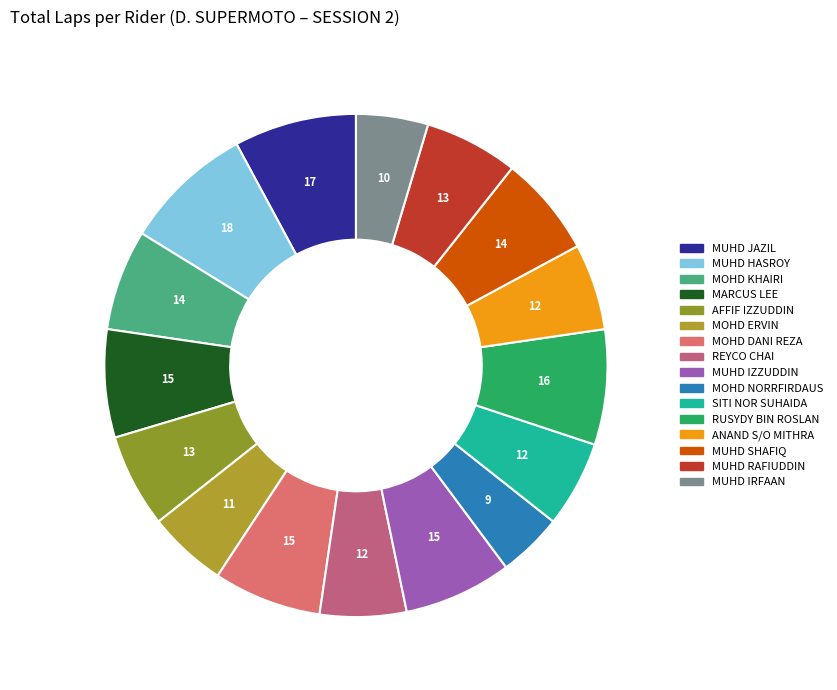

How many slices are in this pie chart?

16